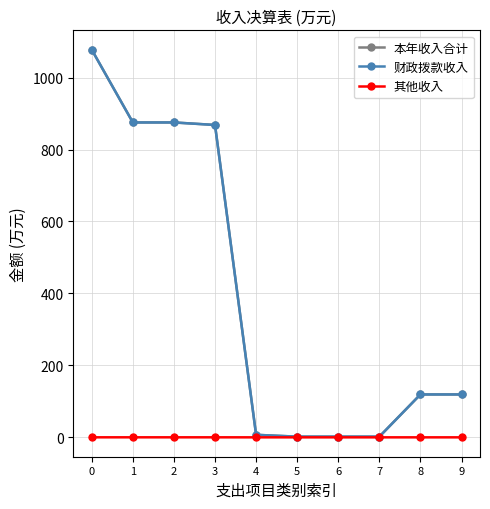

Count the number of categories in the chart.

10